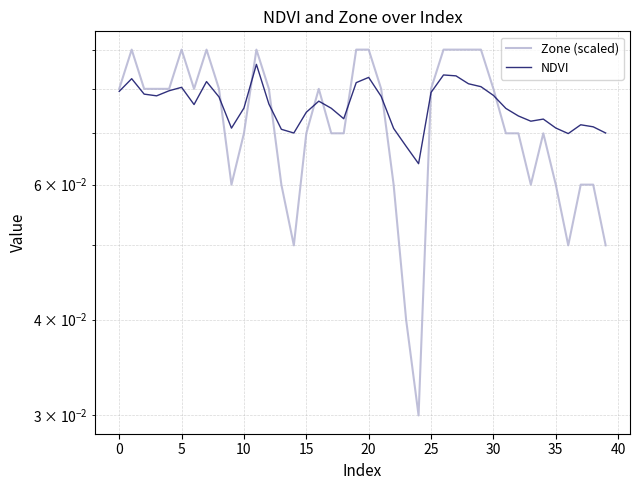

Which series changed the most between 17 and 22?

Zone (scaled)